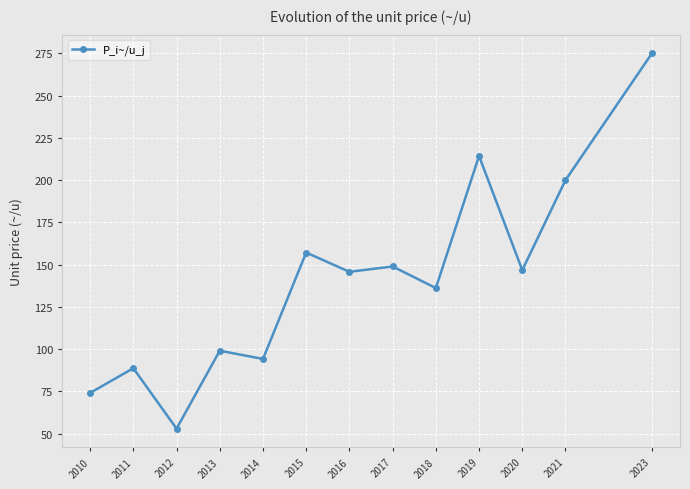

Where is the first local maximum?

2011